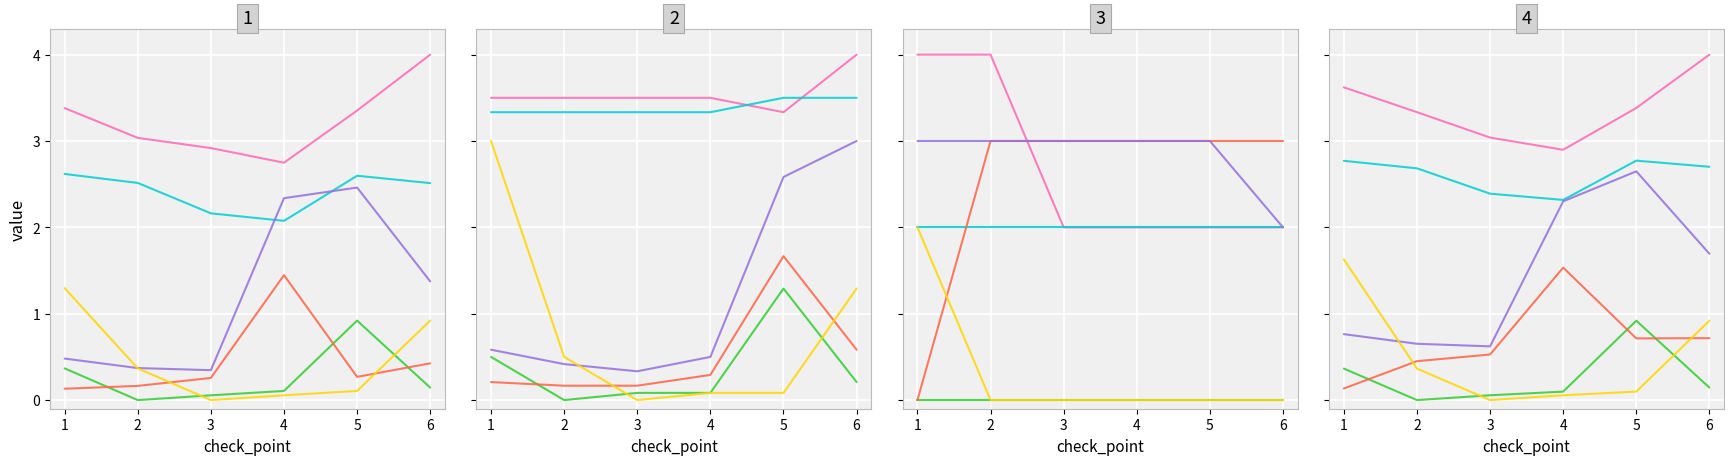

True or false: 1П 30.18.30 has a value of 1.5 at 1.

False